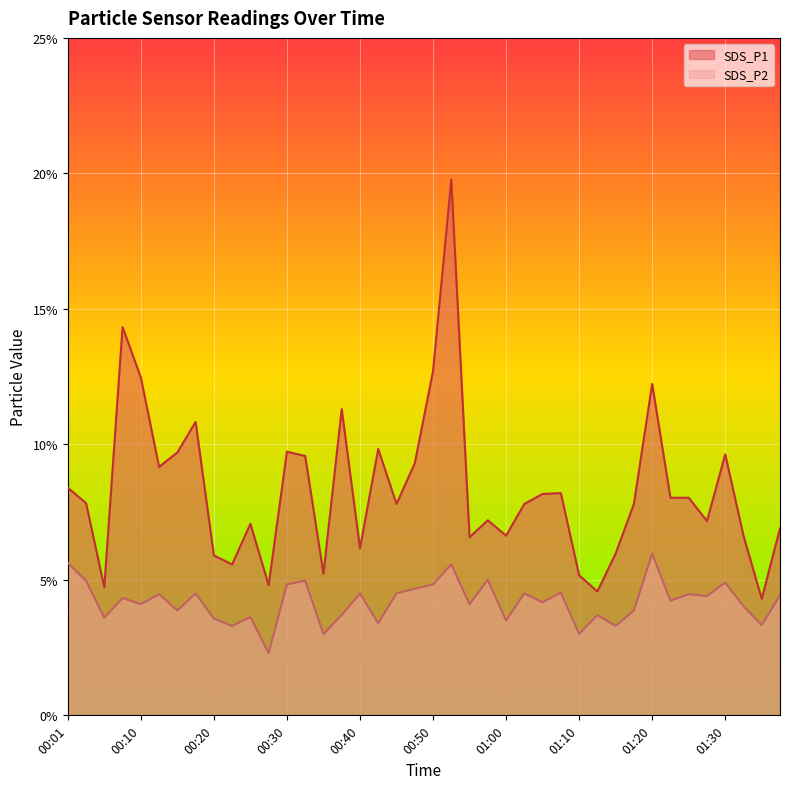

The value of SDS_P2 at 01:10 is 3.0. True or false?

True